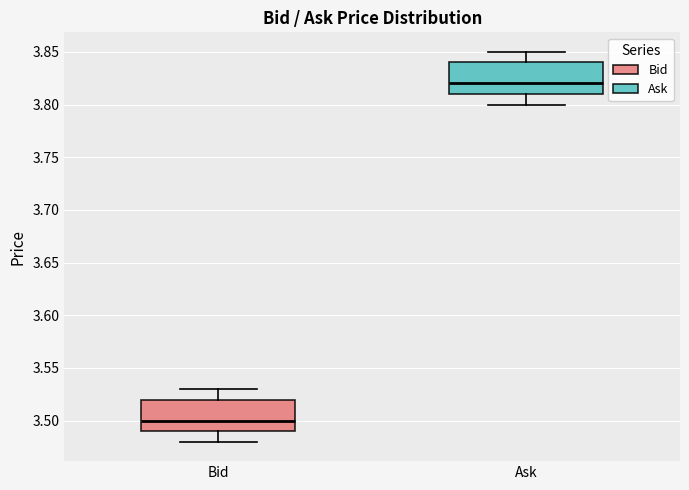

Reading left to right, read every box against the y-axis: the position of its median line, the range the box covers, and the ends of its whiskers. The values are not printed on the chart, so give them approximately, as read against the axis.

Bid: median 3.50, box 3.49 to 3.52, whiskers 3.48 to 3.53
Ask: median 3.82, box 3.81 to 3.84, whiskers 3.80 to 3.85